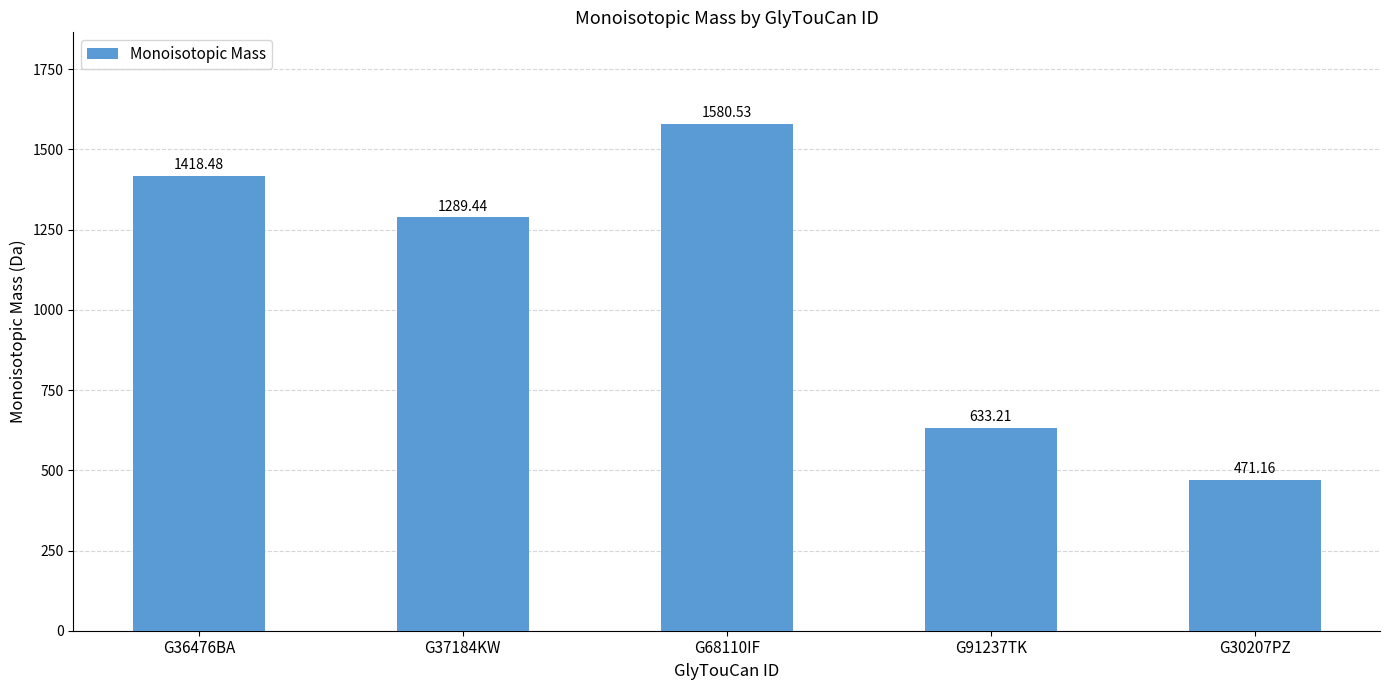

Which category has the highest value across all series?

G68110IF